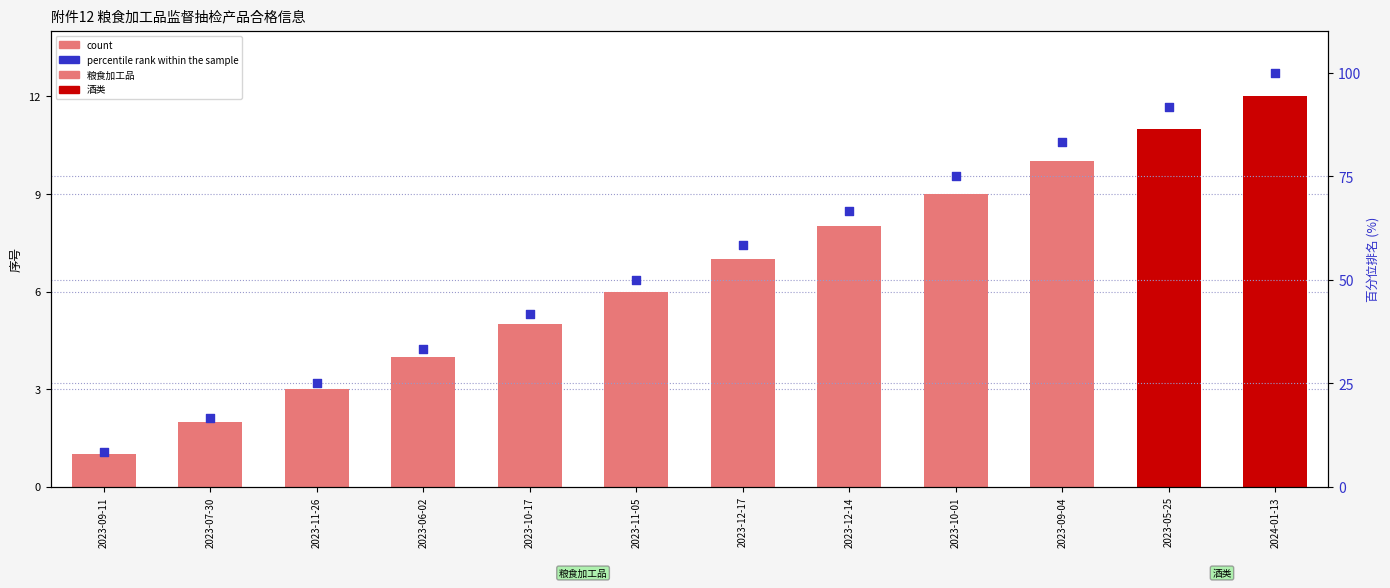

At how many categories does at least one series exceed 49?

7